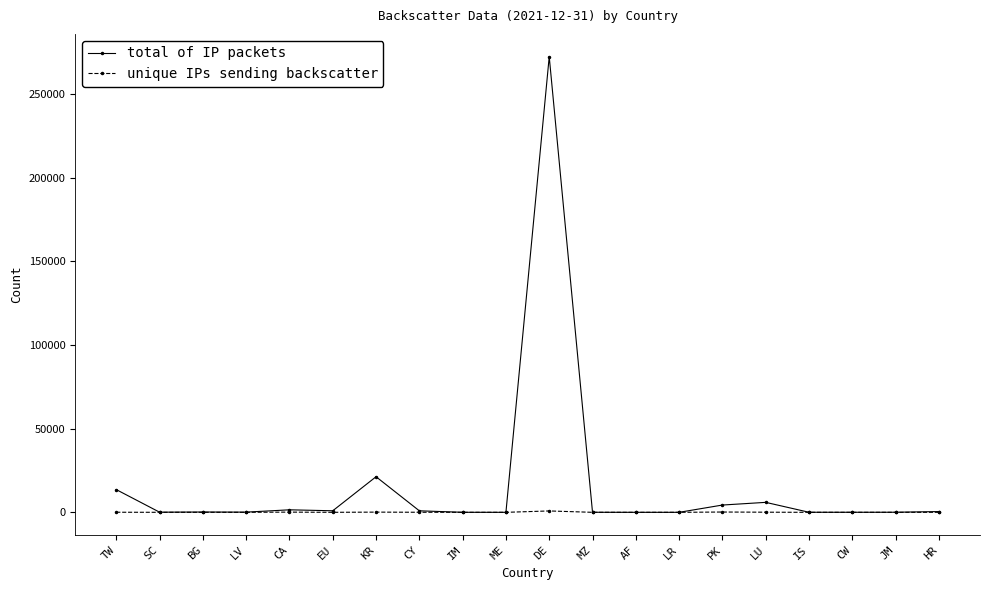

What is the difference between the highest and lowest values at AF?

5